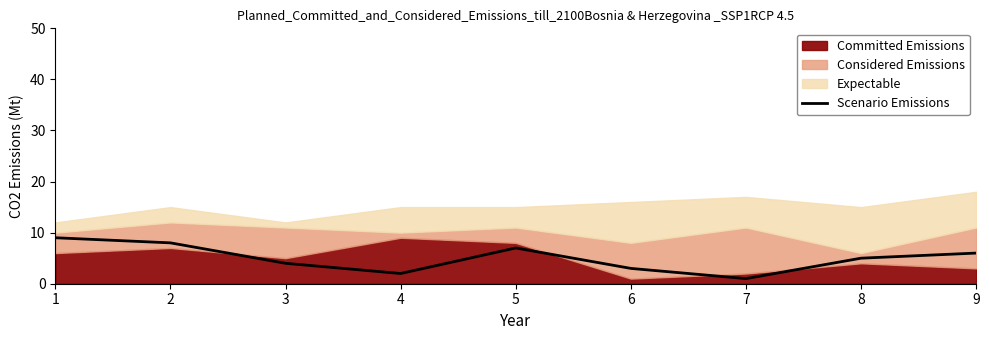

True or false: the data shows 2 at 6.

False